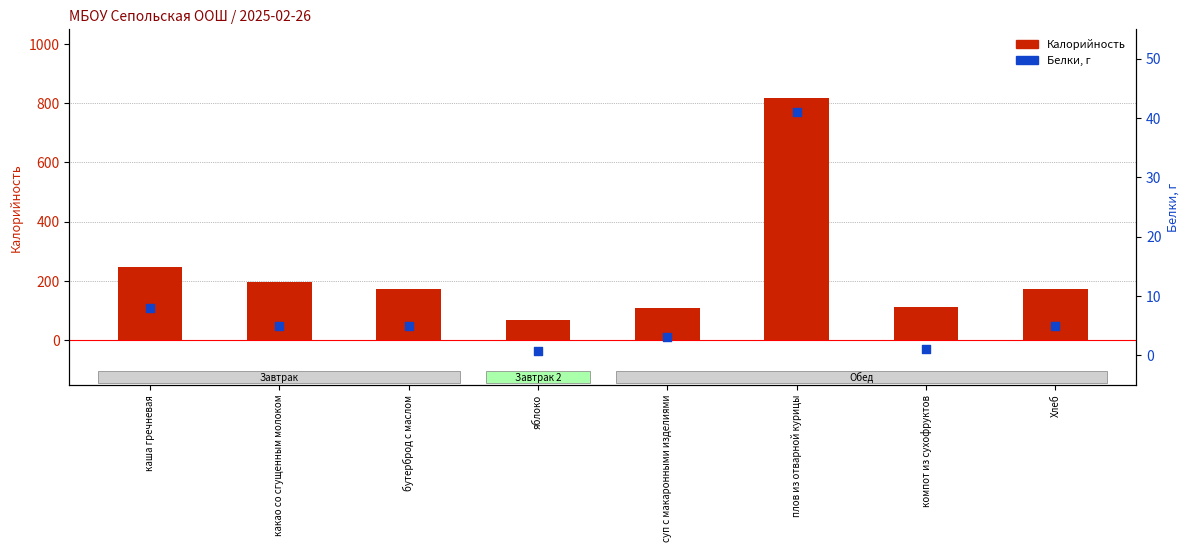

Which series has the largest total across all categories?

Калорийность